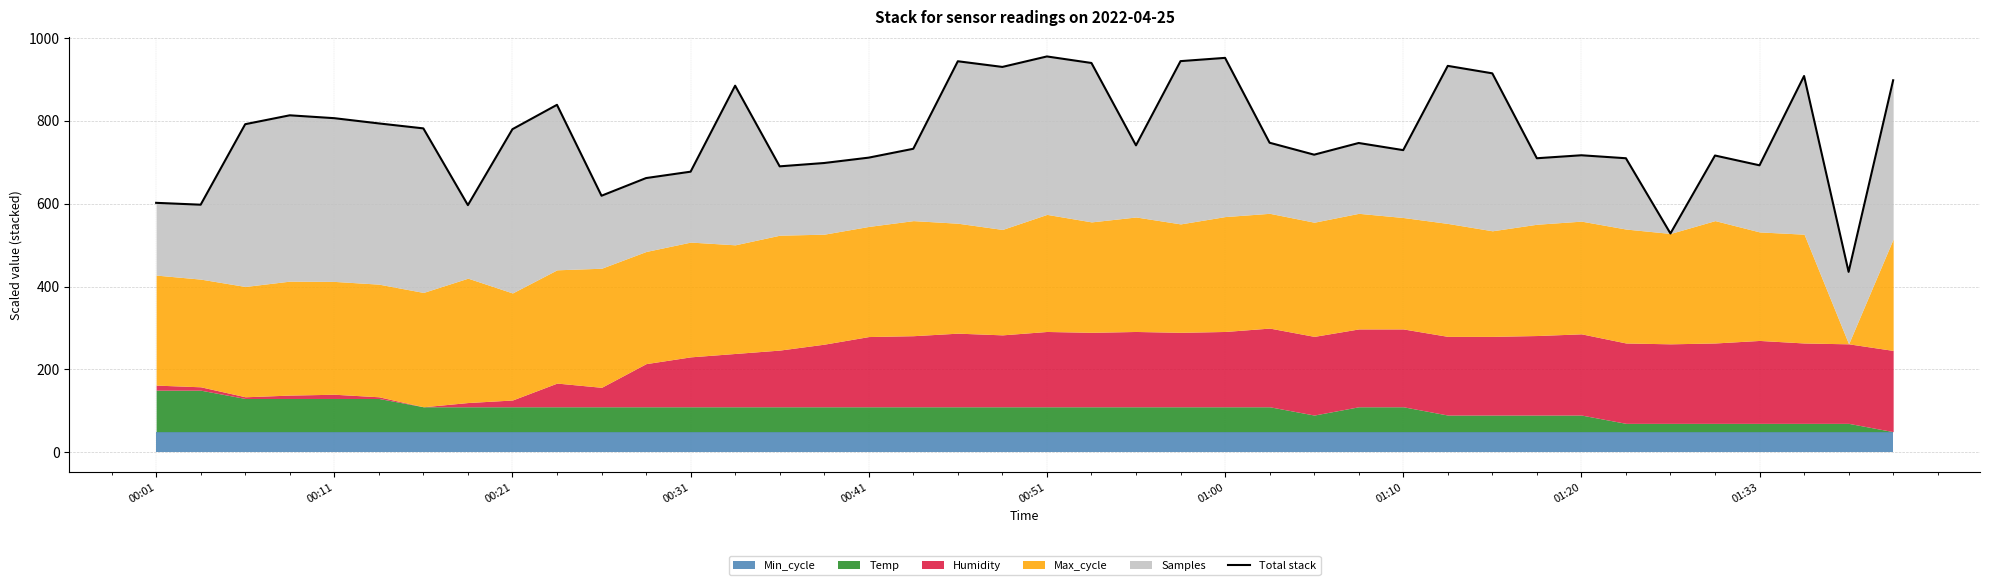

How many lines are shown in the chart?

1